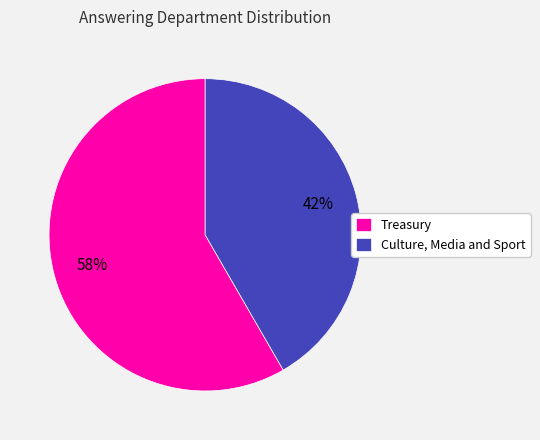

Do Treasury and Culture, Media and Sport together represent more than half of the pie?

Yes